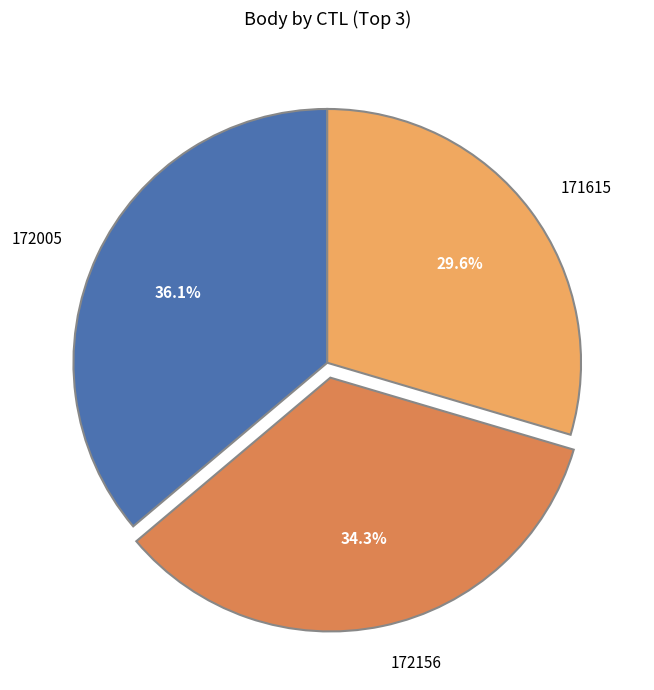

How many segments does this pie chart have?

3